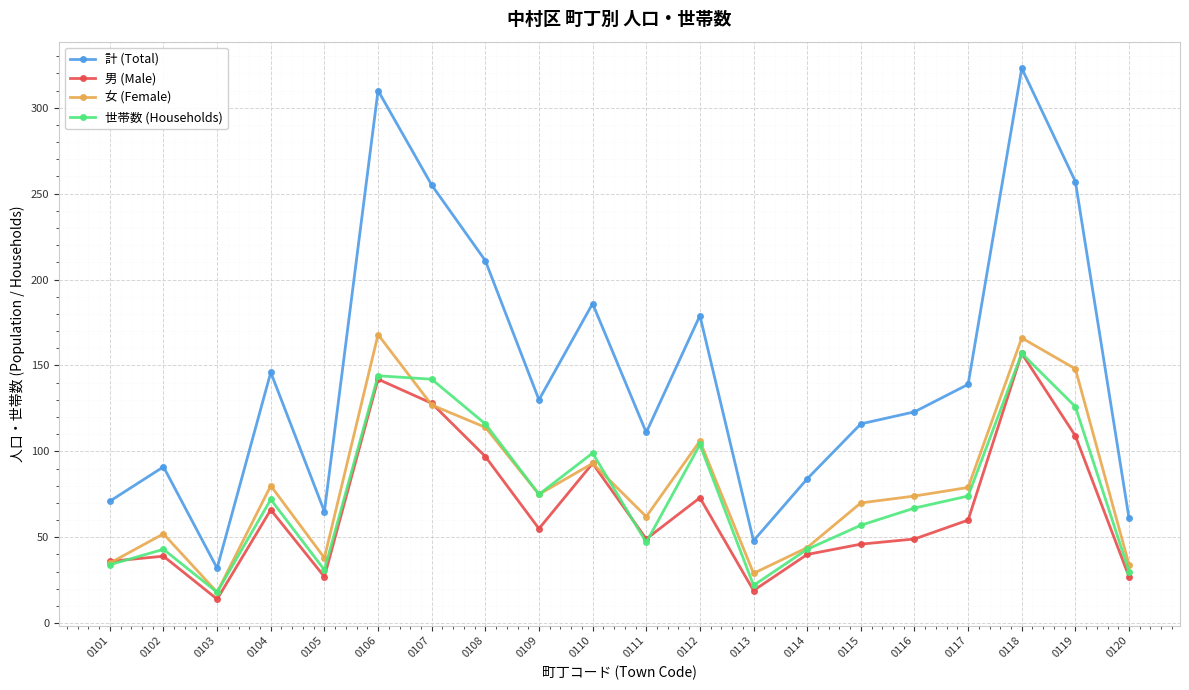

How many lines are shown in the chart?

4